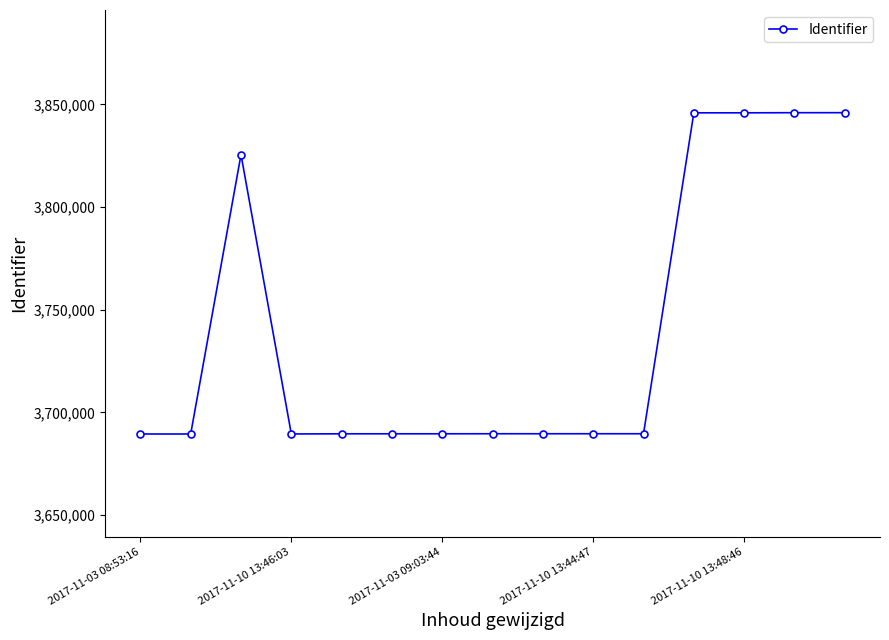

What is the difference between the maximum and minimum values?

156460